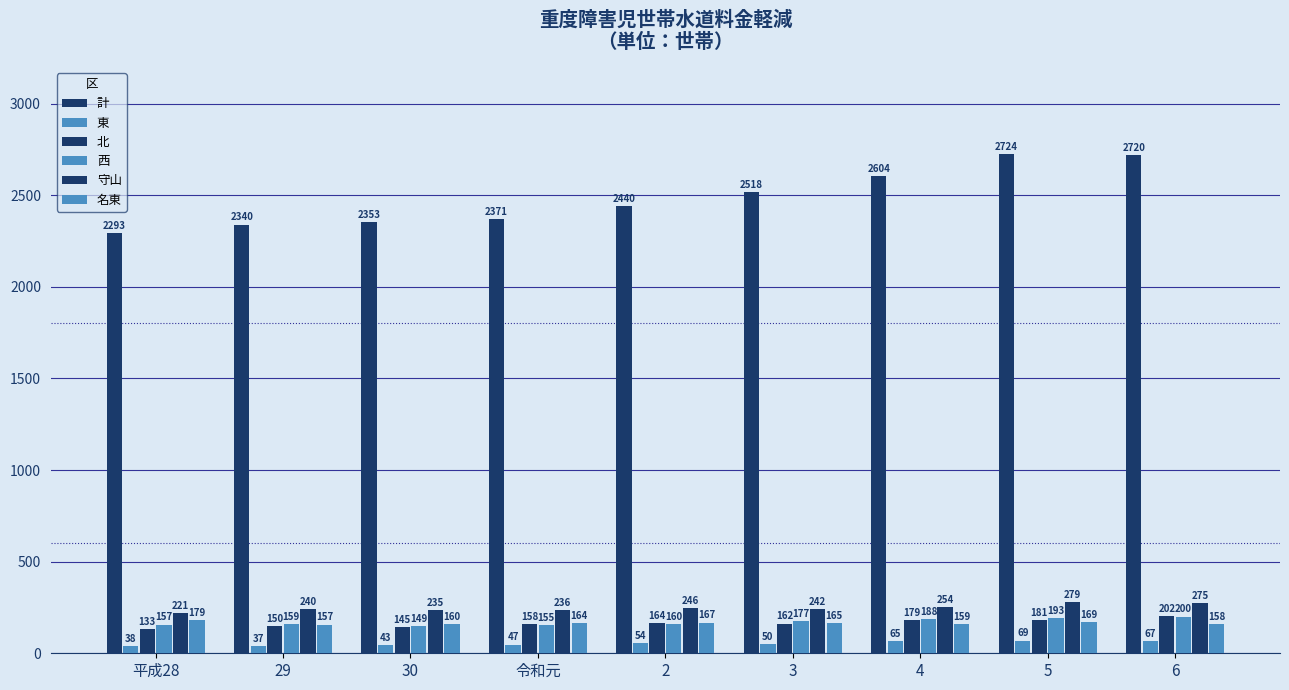

How many series are shown in this chart?

6